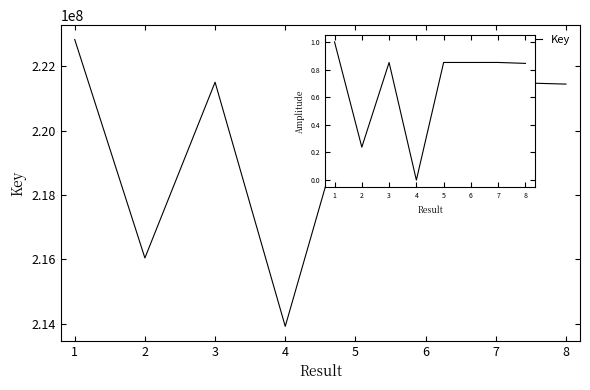

True or false: Key and Key (norm) cross at least once.

False